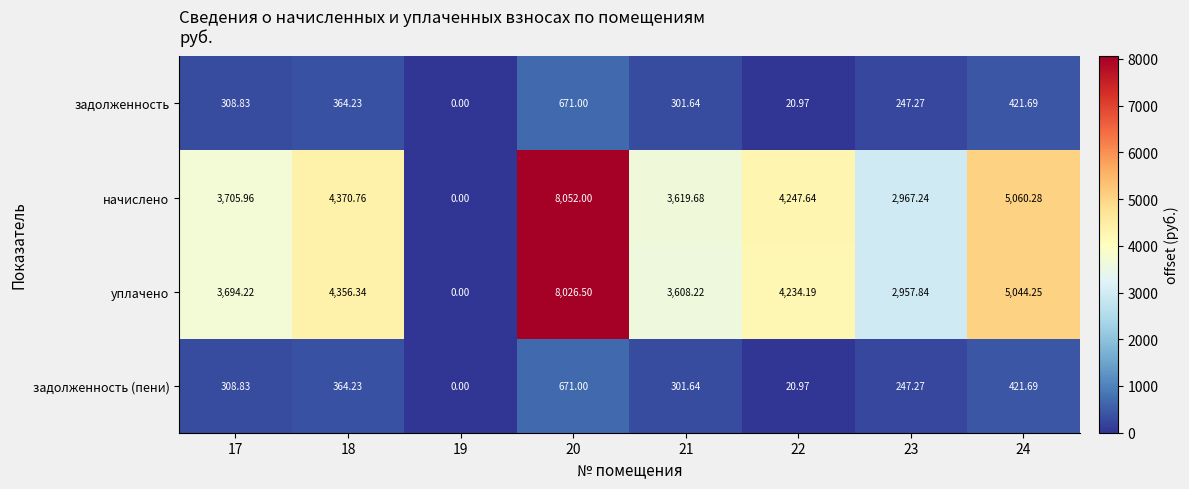

Which series has the largest range (max minus min)?

начислено